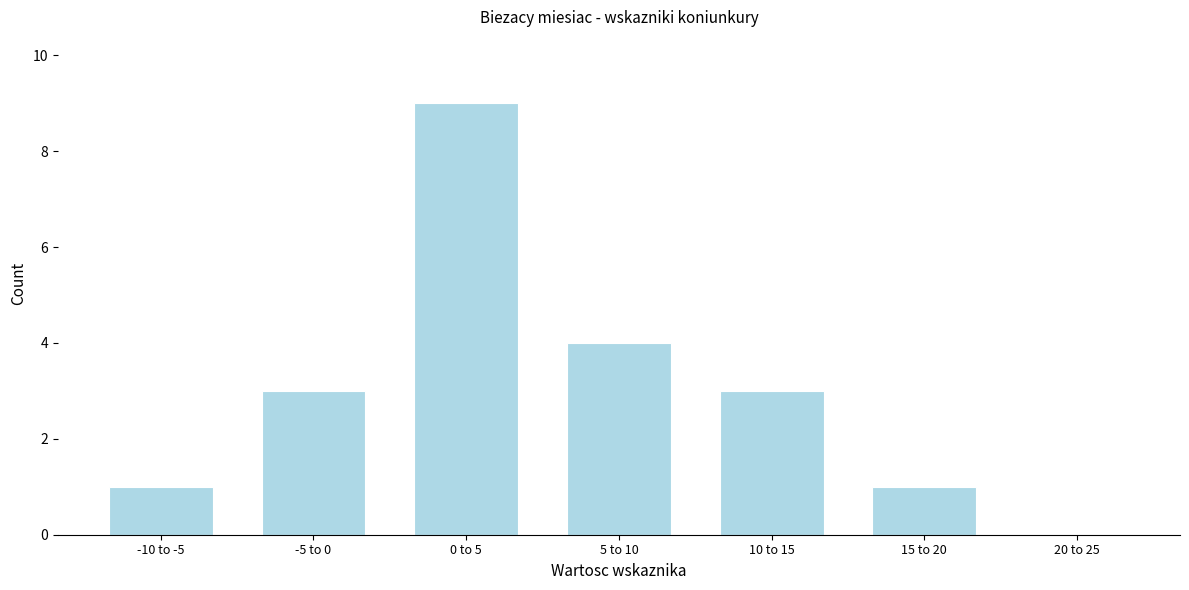

Reading left to right, extract all data points from this chart.

-10 to -5=1	-5 to 0=3	0 to 5=9	5 to 10=4	10 to 15=3	15 to 20=1	20 to 25=0